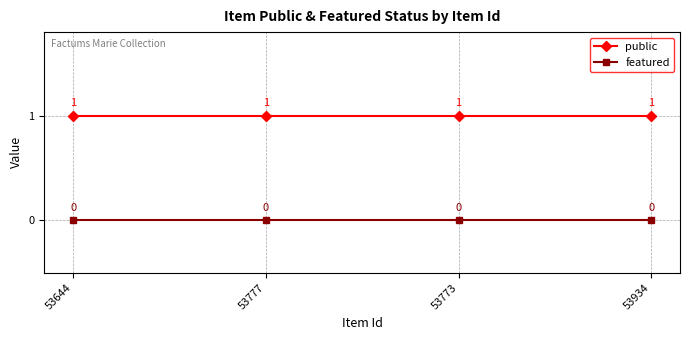

What is the sum of the public values at 53934 and 53644?

2